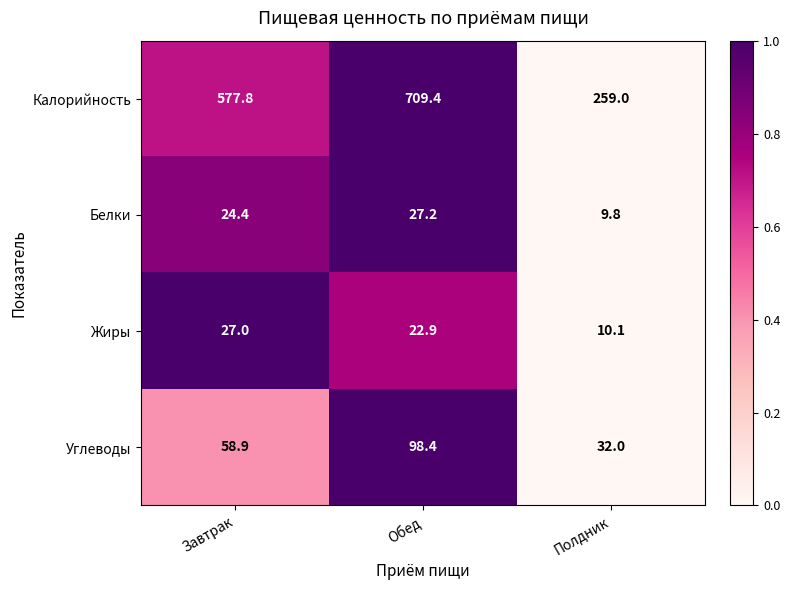

What is the average value of the Белки series?

20.5